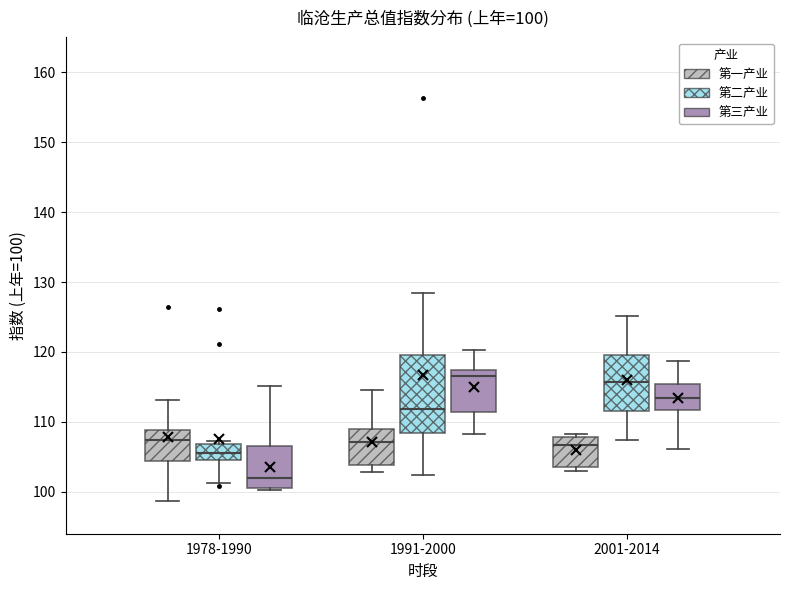

Comparing the boxes themselves (not the whiskers), which one is the tallest?

1991-2000 (第二产业)